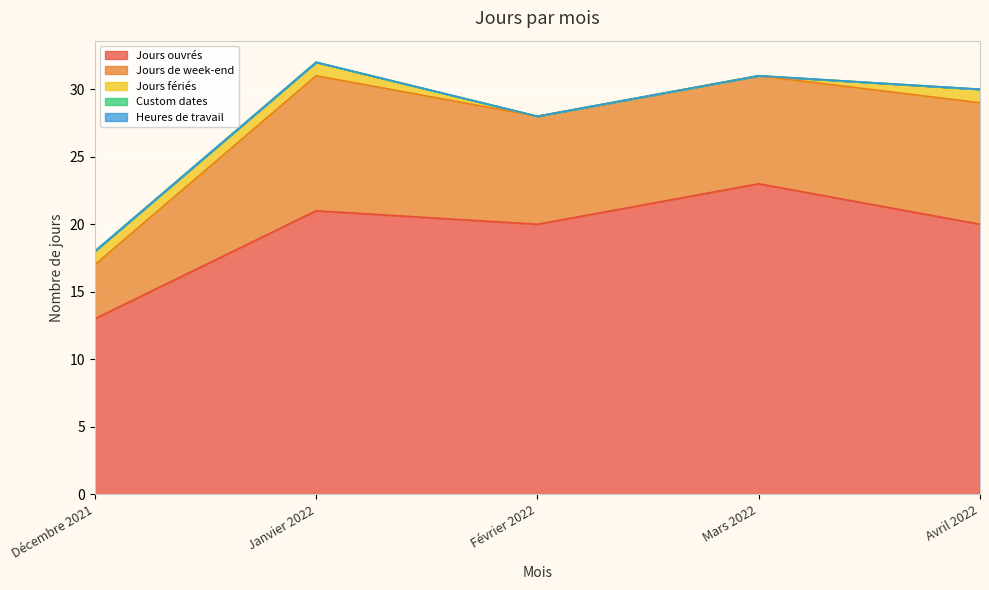

What are all the series names shown in the legend?

Jours ouvrés, Jours de week-end, Jours fériés, Custom dates, Heures de travail